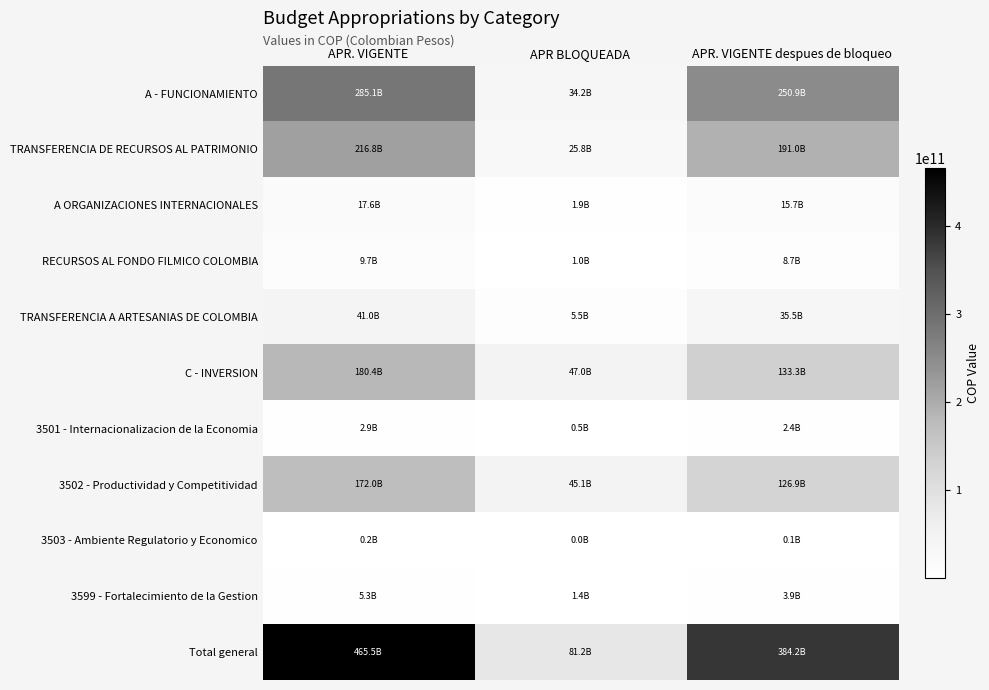

Reading left to right, what are all the values shown in this chart?

A - FUNCIONAMIENTO: APR. VIGENTE=285098676000	APR BLOQUEADA=34189343167	APR. VIGENTE despues de bloqueo=250909332833
TRANSFERENCIA DE RECURSOS AL PATRIMONIO: APR. VIGENTE=216803473000	APR BLOQUEADA=25823825000	APR. VIGENTE despues de bloqueo=190979648000
A ORGANIZACIONES INTERNACIONALES: APR. VIGENTE=17579467000	APR BLOQUEADA=1865518167	APR. VIGENTE despues de bloqueo=15713948833
RECURSOS AL FONDO FILMICO COLOMBIA: APR. VIGENTE=9680393000	APR BLOQUEADA=1000000000	APR. VIGENTE despues de bloqueo=8680393000
TRANSFERENCIA A ARTESANIAS DE COLOMBIA: APR. VIGENTE=41035343000	APR BLOQUEADA=5500000000	APR. VIGENTE despues de bloqueo=35535343000
C - INVERSION: APR. VIGENTE=180360894697	APR BLOQUEADA=47040615239	APR. VIGENTE despues de bloqueo=133320279458
3501 - Internacionalizacion de la Economia: APR. VIGENTE=2879089992	APR BLOQUEADA=517000000	APR. VIGENTE despues de bloqueo=2362089992
3502 - Productividad y Competitividad: APR. VIGENTE=172036937659	APR BLOQUEADA=45118524350	APR. VIGENTE despues de bloqueo=126918413309
3503 - Ambiente Regulatorio y Economico: APR. VIGENTE=152422406	APR BLOQUEADA=24034875	APR. VIGENTE despues de bloqueo=128387531
3599 - Fortalecimiento de la Gestion: APR. VIGENTE=5292444640	APR BLOQUEADA=1381056014	APR. VIGENTE despues de bloqueo=3911388626
Total general: APR. VIGENTE=465459570697	APR BLOQUEADA=81229958406	APR. VIGENTE despues de bloqueo=384229612291